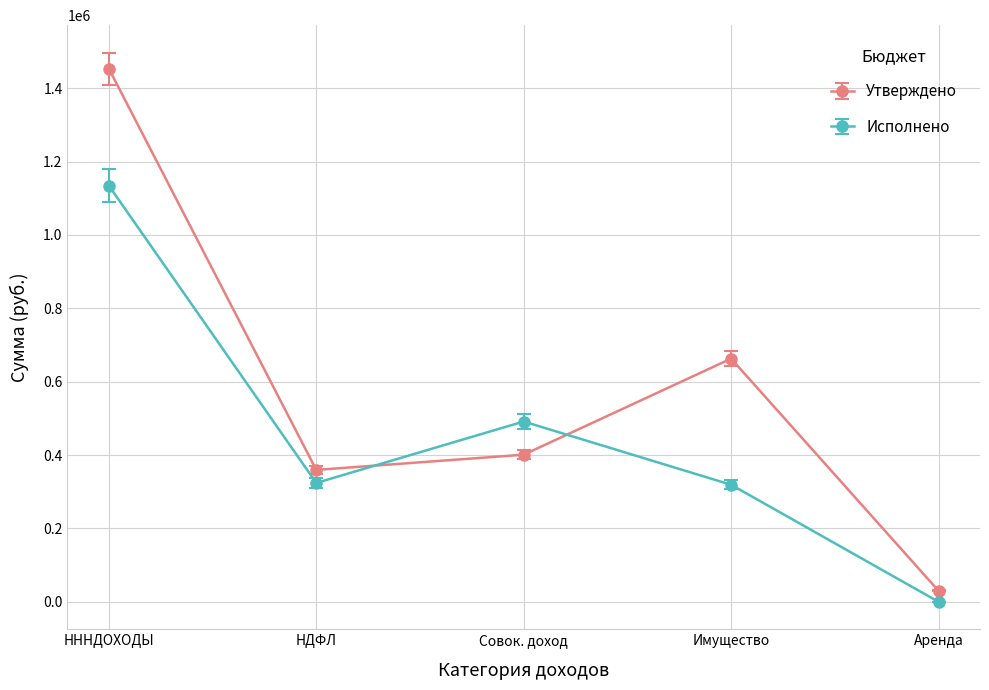

How many values in the Исполнено series are below 323993?

2